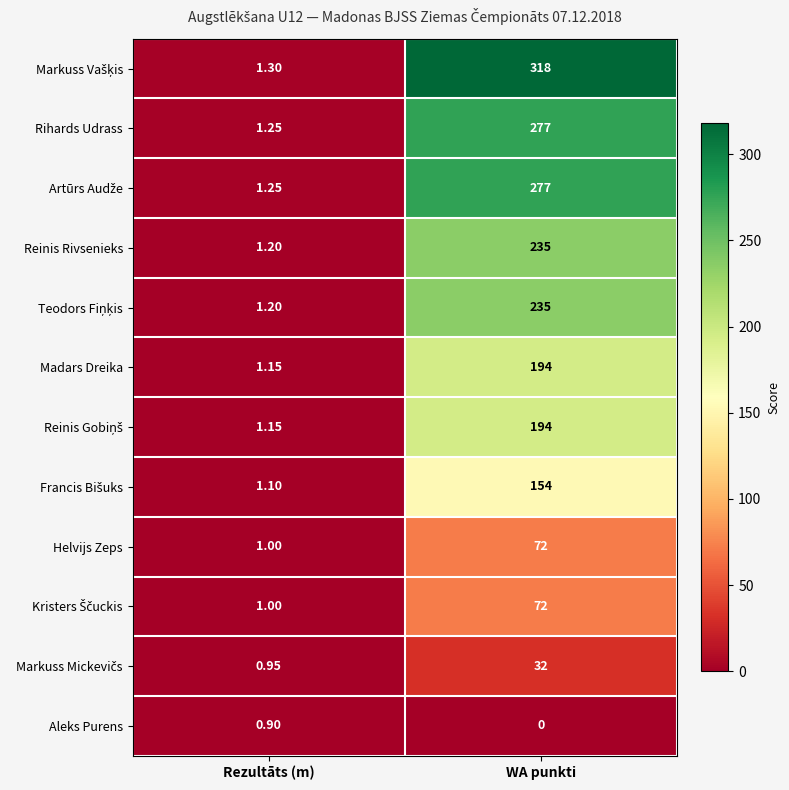

List the labels in order of Rihards Udrass value, largest first.

WA punkti, Rezultāts (m)